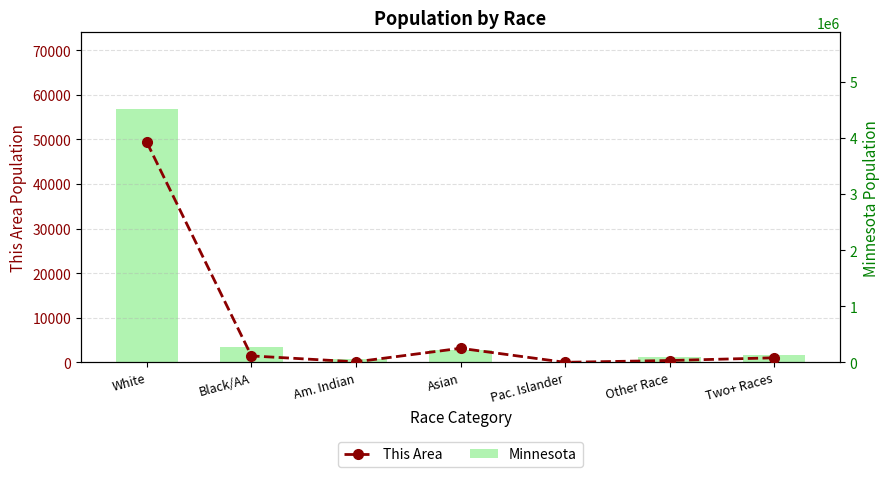

What are all the series names shown in the legend?

This Area, Minnesota